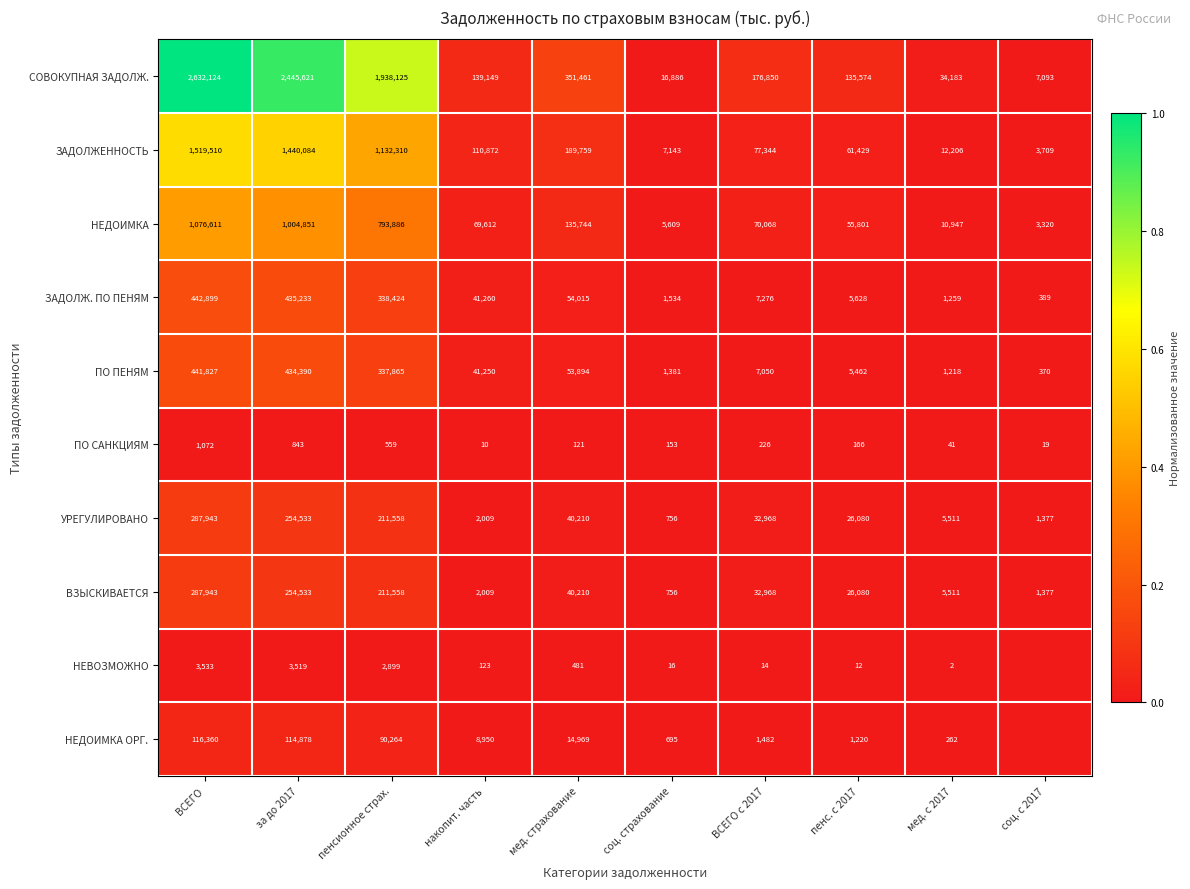

True or false: ЗАДОЛЖЕННОСТЬ has a value of 3629 at соц. страхование.

False